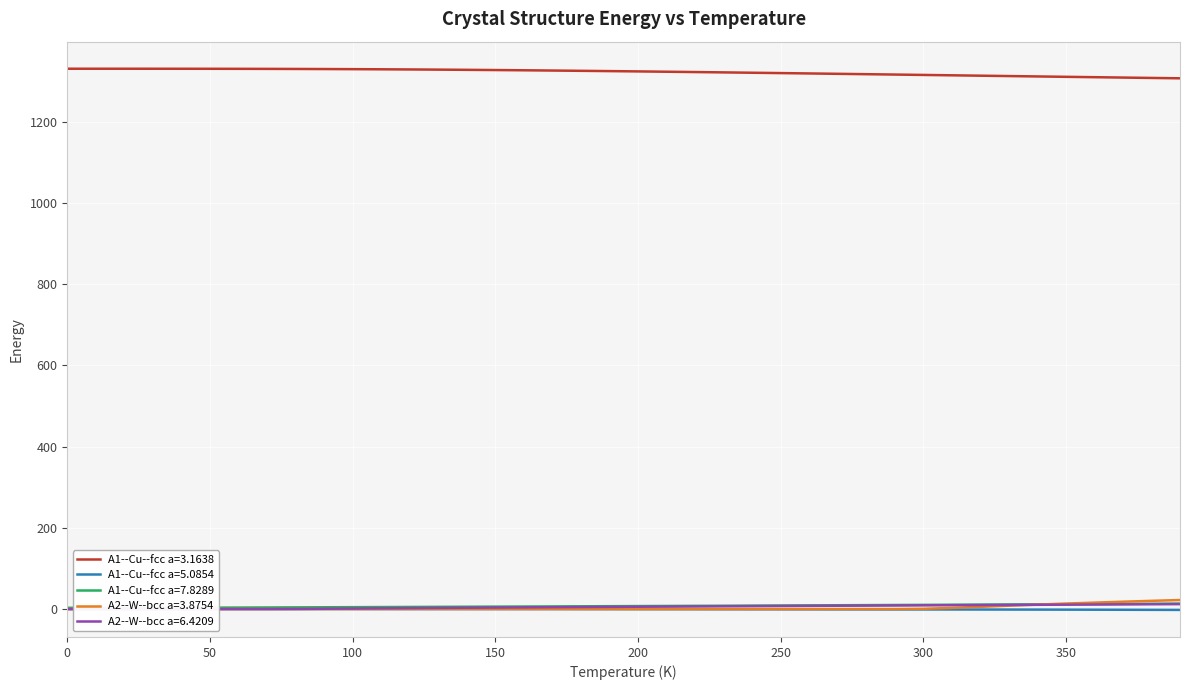

True or false: A2--W--bcc a=6.4209 and A1--Cu--fcc a=3.1638 intersect in this chart.

False